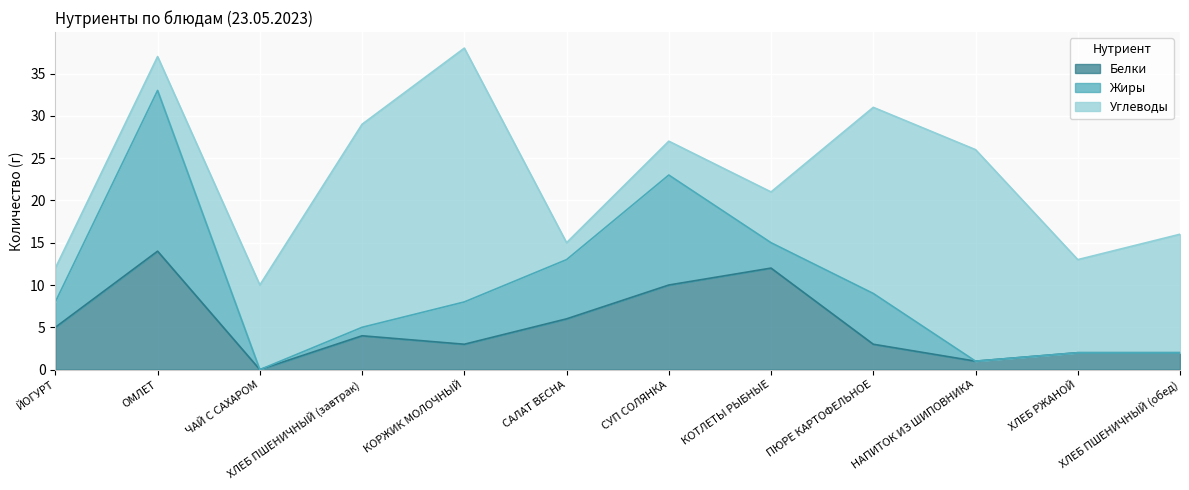

List the labels in order of Углеводы value, smallest first.

САЛАТ ВЕСНА, ЙОГУРТ, ОМЛЕТ, СУП СОЛЯНКА, КОТЛЕТЫ РЫБНЫЕ, ЧАЙ С САХАРОМ, ХЛЕБ РЖАНОЙ, ХЛЕБ ПШЕНИЧНЫЙ (обед), ПЮРЕ КАРТОФЕЛЬНОЕ, ХЛЕБ ПШЕНИЧНЫЙ (завтрак), НАПИТОК ИЗ ШИПОВНИКА, КОРЖИК МОЛОЧНЫЙ